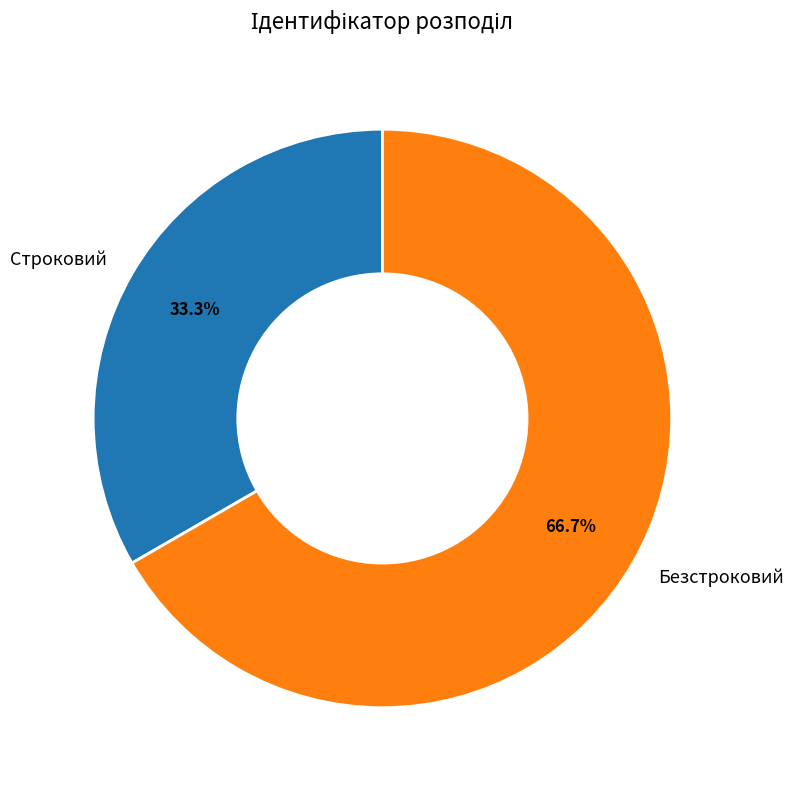

To the nearest percent, what percentage of the pie is Строковий?

33%